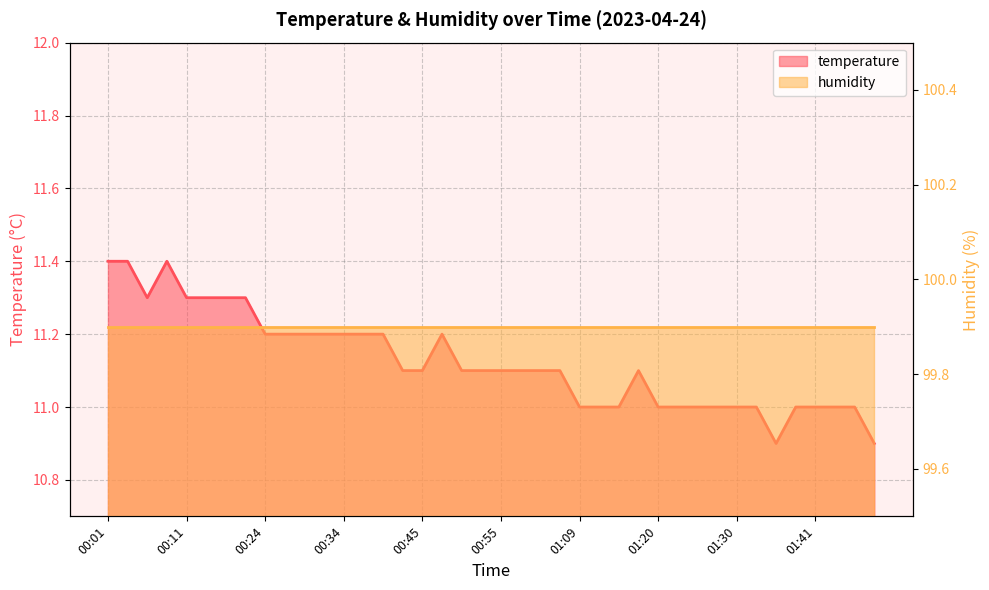

At which category does the chart reach its minimum across all series?

01:36